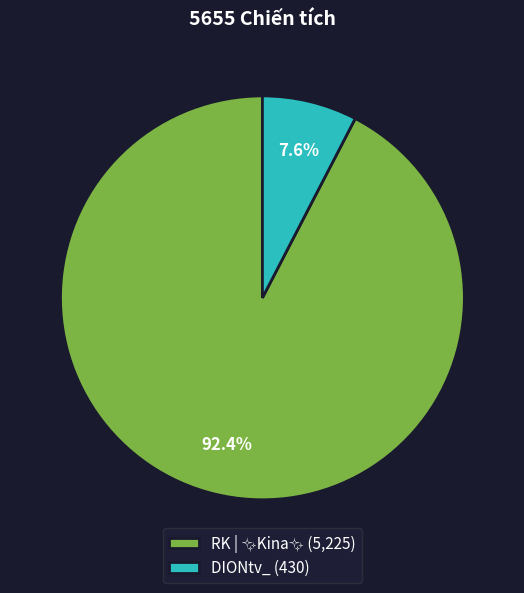

What percentage is NOT represented by DIONtv_?

92.4%